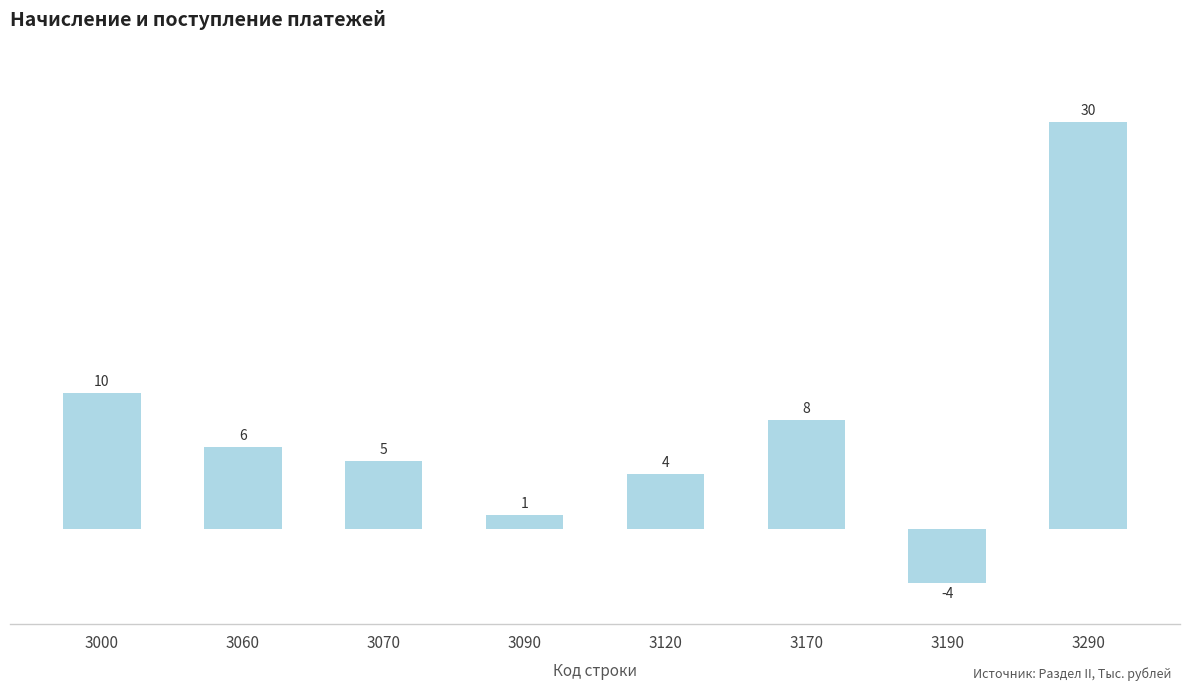

The chart shows a value of 48 at 3290. True or false?

False